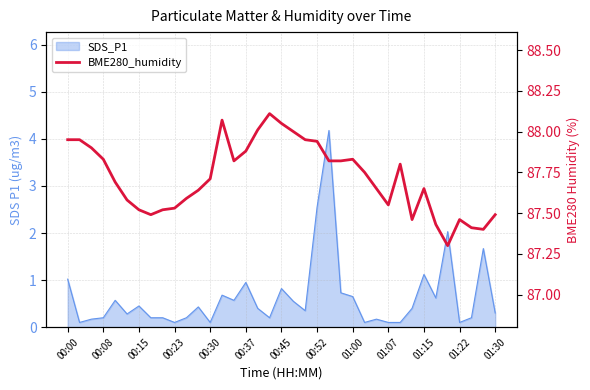

Is it true that the value at 16 is 88.0?

True